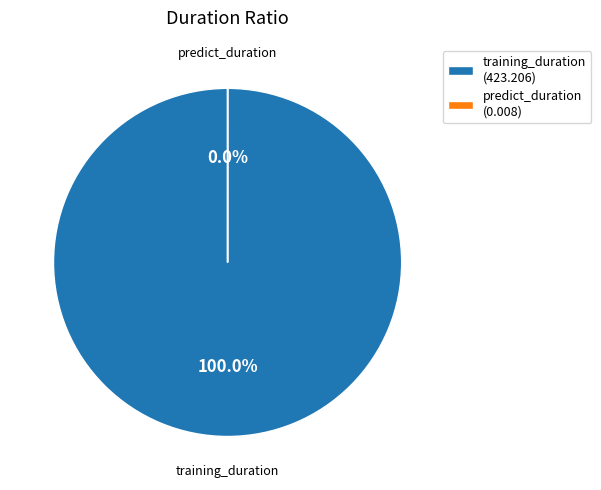

Does predict_duration account for over 50% of the chart?

No